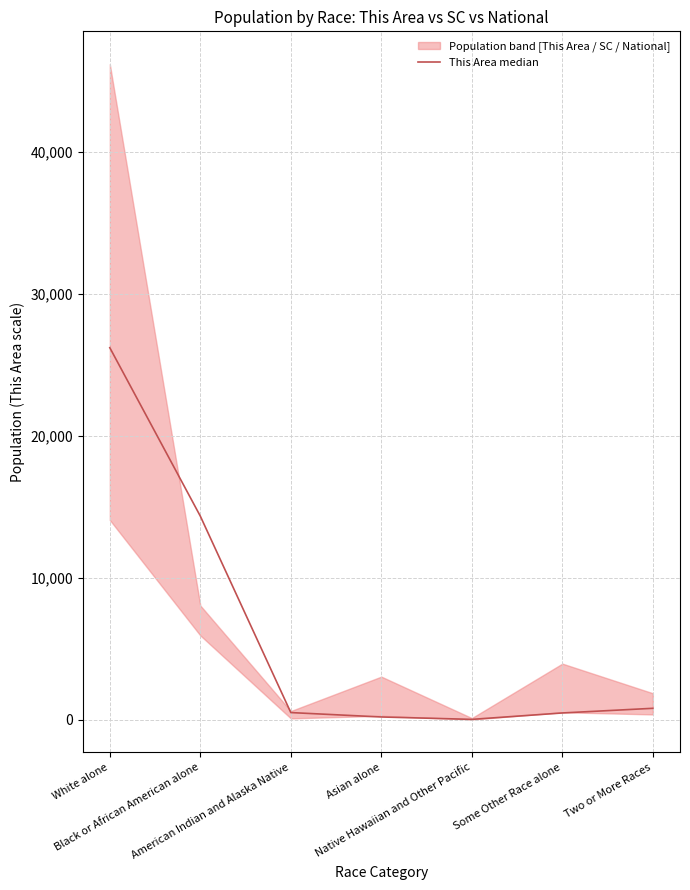

Reading left to right, what are all the values shown in this chart?

26208	14341	499	189	20	472	800